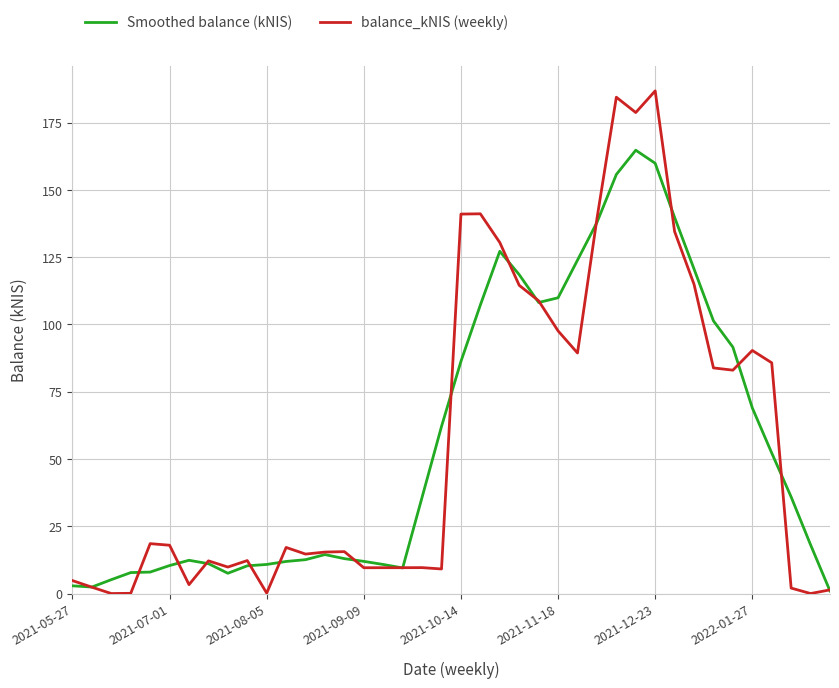

Which series has the widest spread of values?

balance_kNIS (weekly)